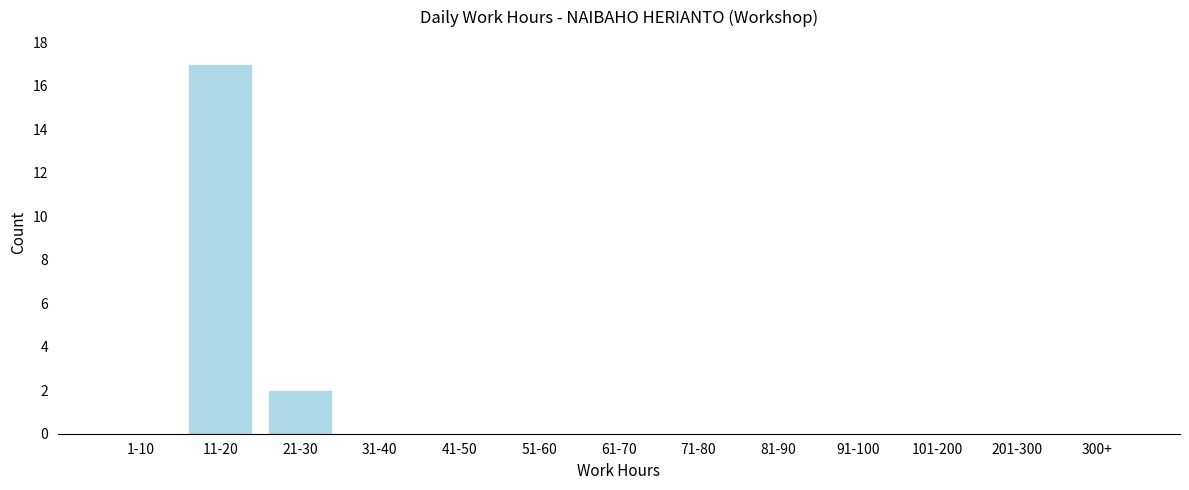

Reading left to right, what are all the values shown in this chart?

1-10=0	11-20=17	21-30=2	31-40=0	41-50=0	51-60=0	61-70=0	71-80=0	81-90=0	91-100=0	101-200=0	201-300=0	300+=0